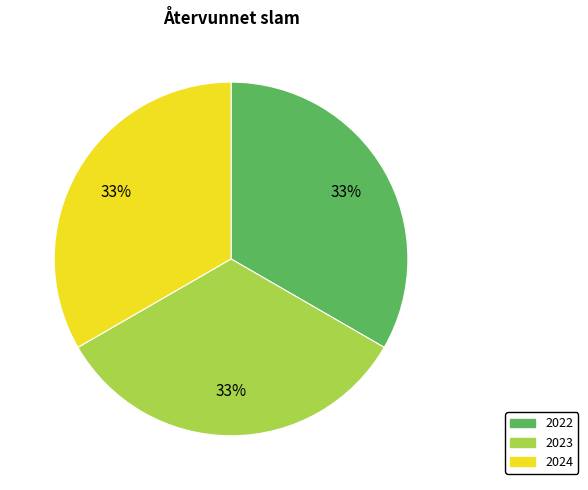

Is 2022 the majority of the pie?

No